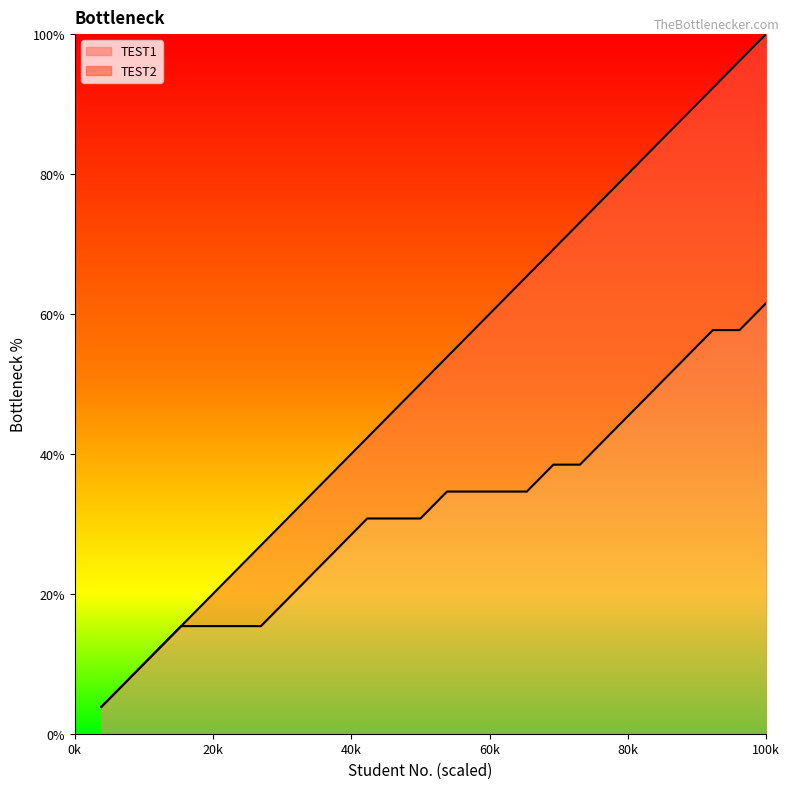

Reading right to left, extract all data points from this chart.

TEST1 line: 61.5	57.7	57.7	53.8	50.0	46.2	42.3	38.5	38.5	34.6	34.6	34.6	34.6	30.8	30.8	30.8	26.9	23.1	19.2	15.4	15.4	15.4	15.4	11.5	7.7	3.8
TEST2 line: 100.0	96.2	92.3	88.5	84.6	80.8	76.9	73.1	69.2	65.4	61.5	57.7	53.8	50.0	46.2	42.3	38.5	34.6	30.8	26.9	23.1	19.2	15.4	11.5	7.7	3.8